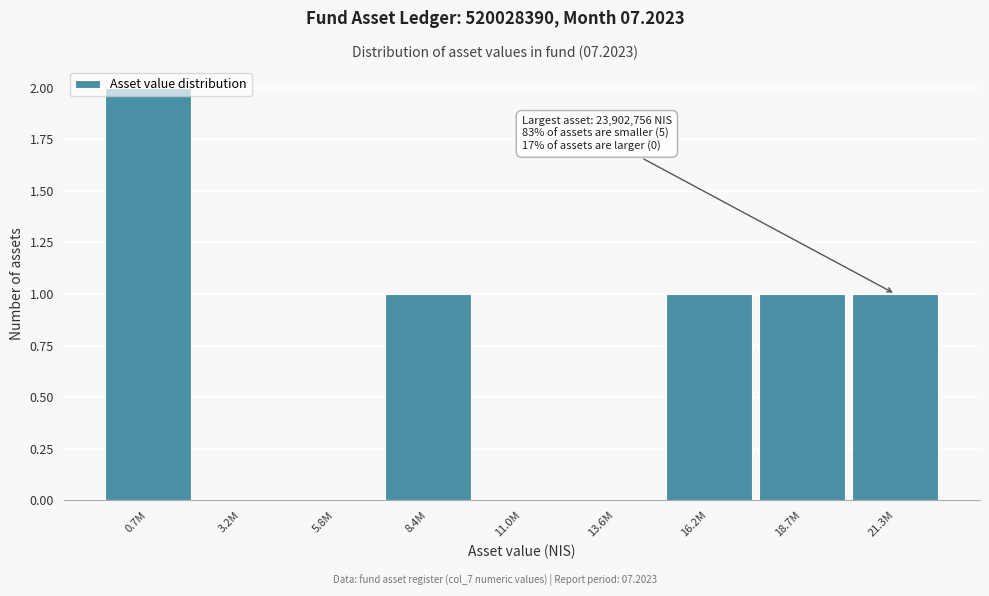

Which label corresponds to the largest value in the chart?

0.7M